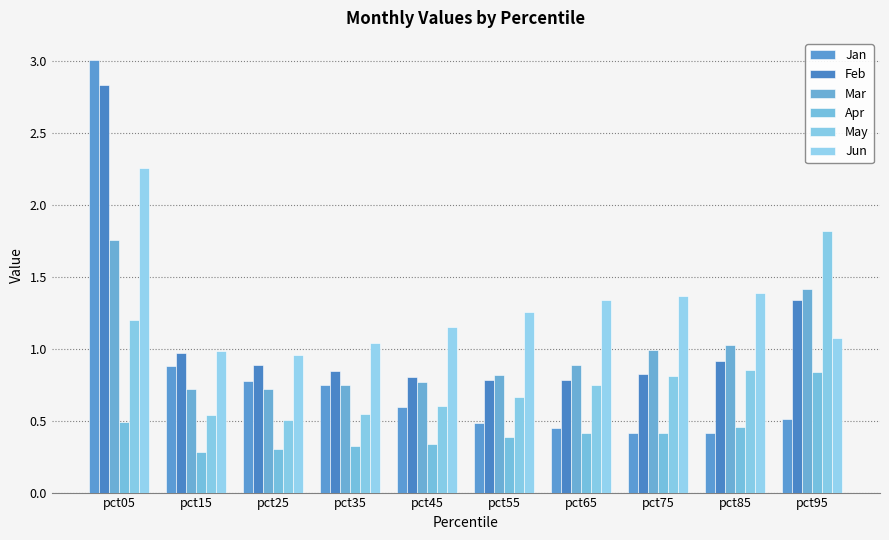

How many data points in Jun are less than 1?

2